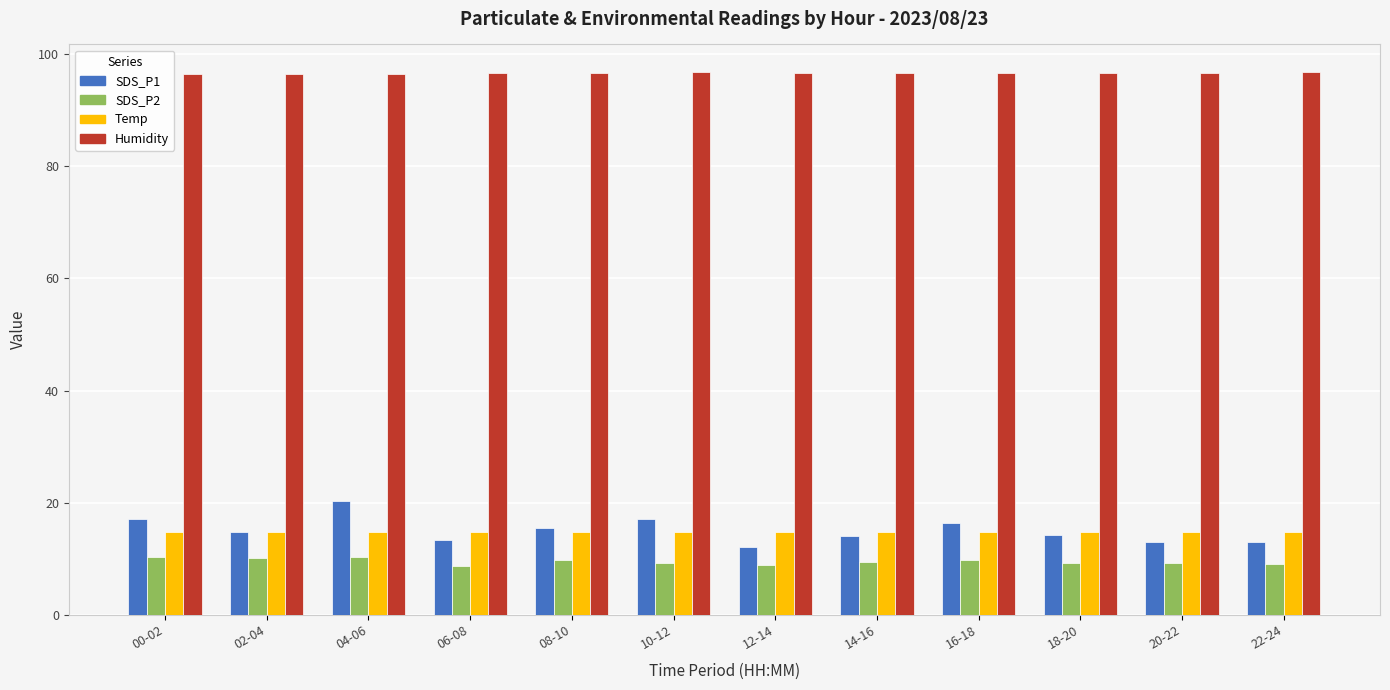

At which label does SDS_P1 first exceed 14?

00-02